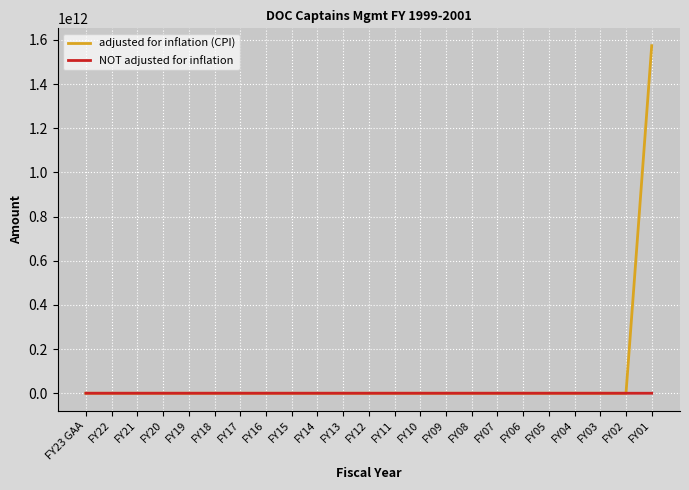

True or false: adjusted for inflation (CPI) has a value of 0 at FY05.

True